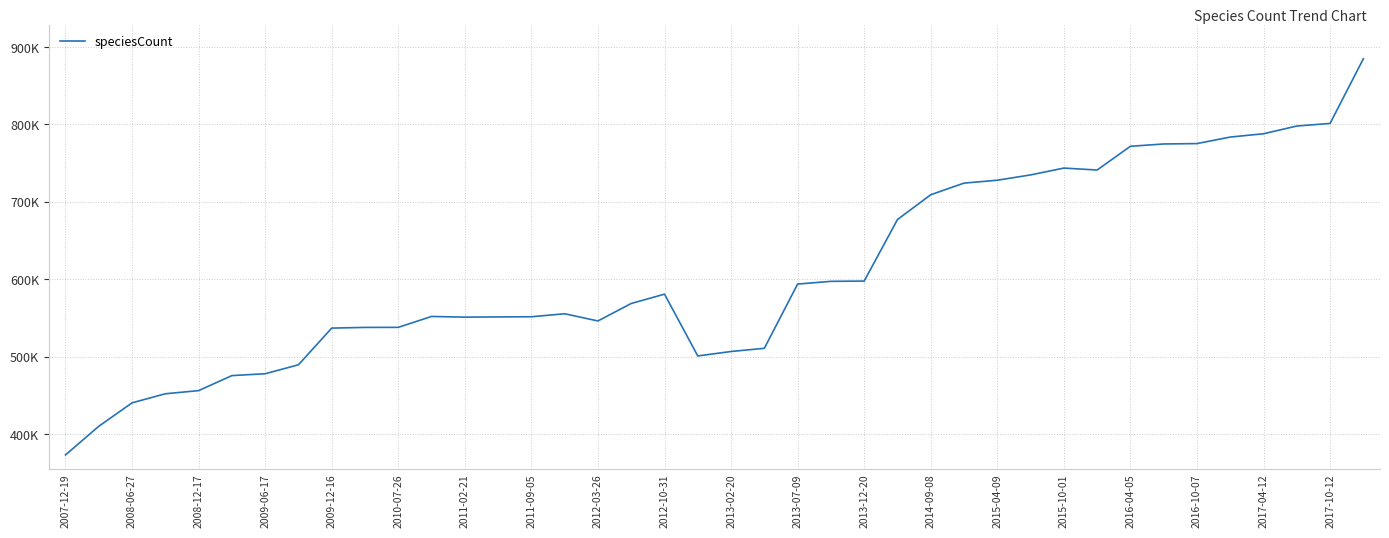

Does the chart display data point markers on the line(s)?

No